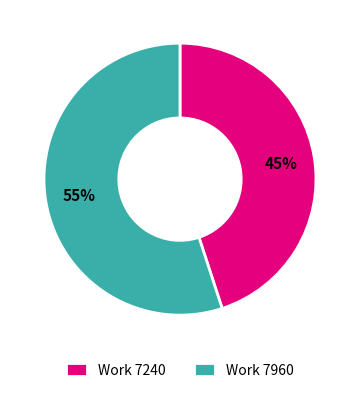

Is it true that Work 7240 is 45% of the pie?

True